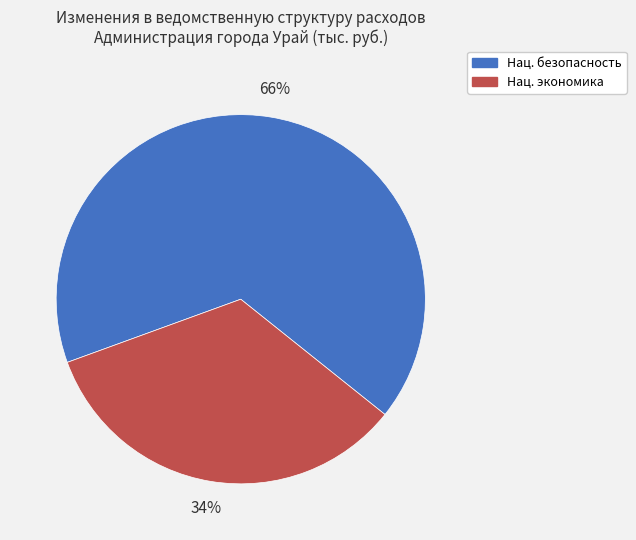

To the nearest percent, what is the average slice percentage?

50%